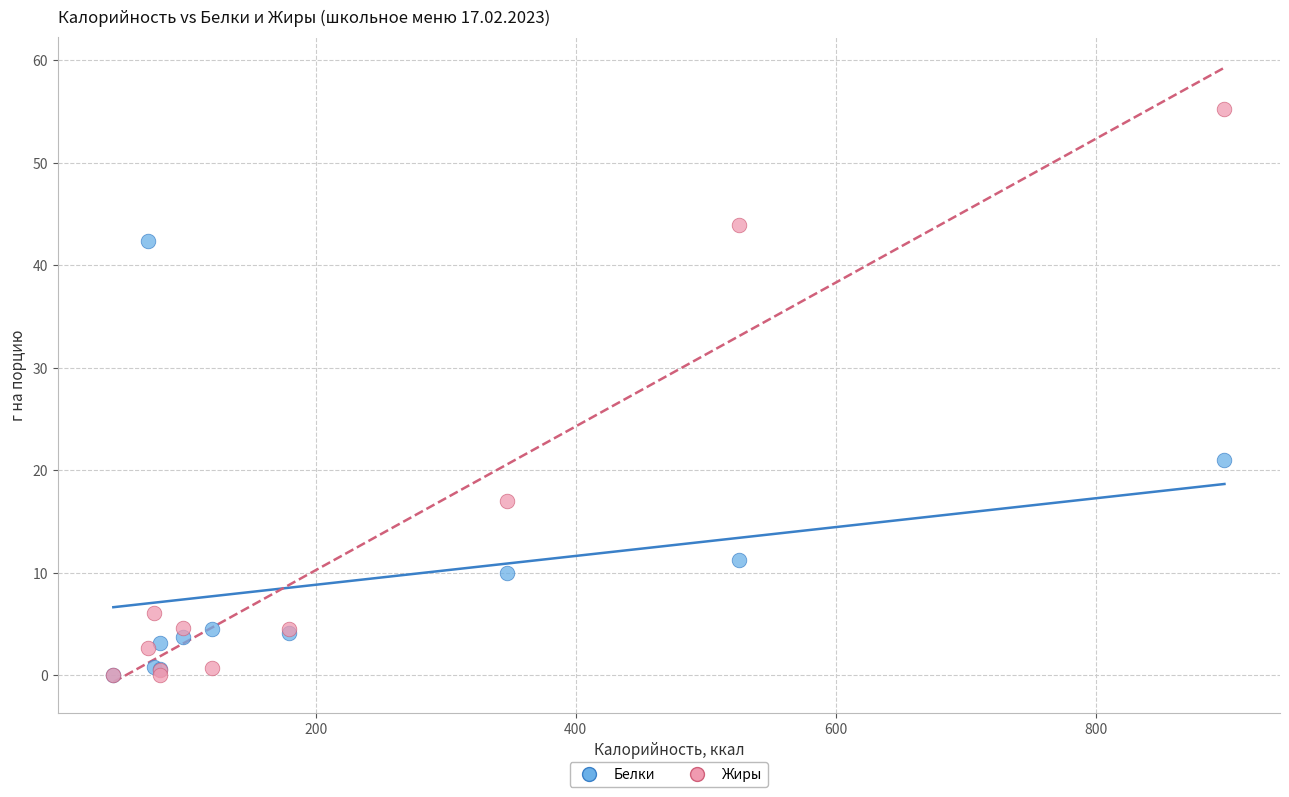

Across all series, what Y value is closest to 27?

21.0